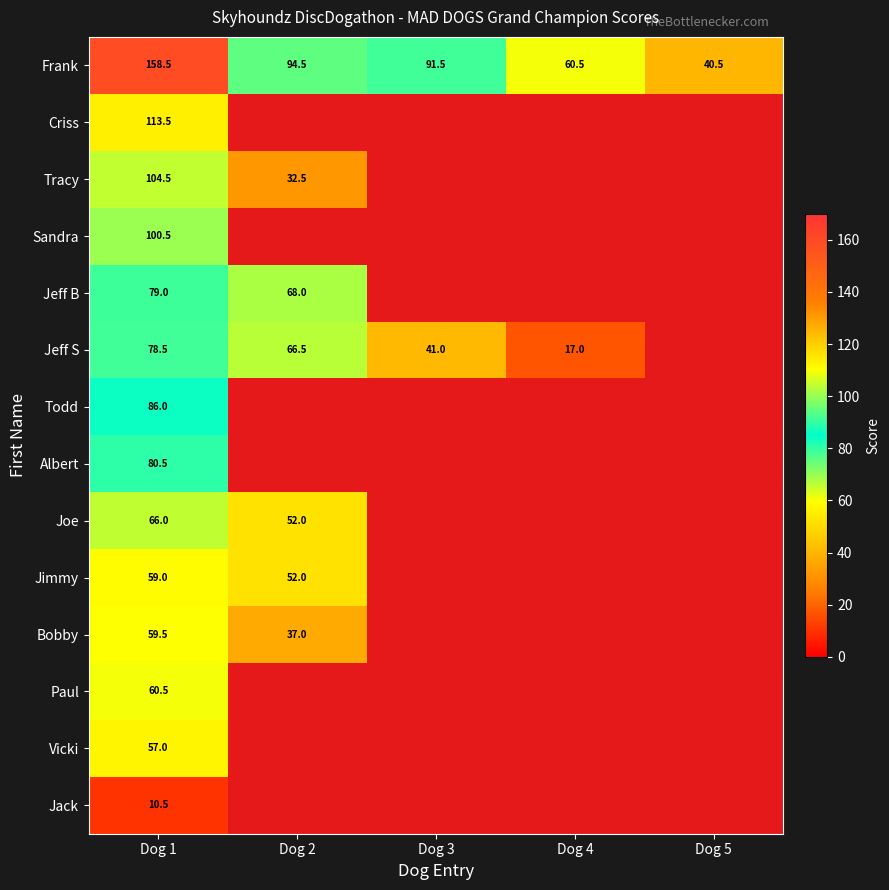

Which category has the highest value across all series?

Dog 1